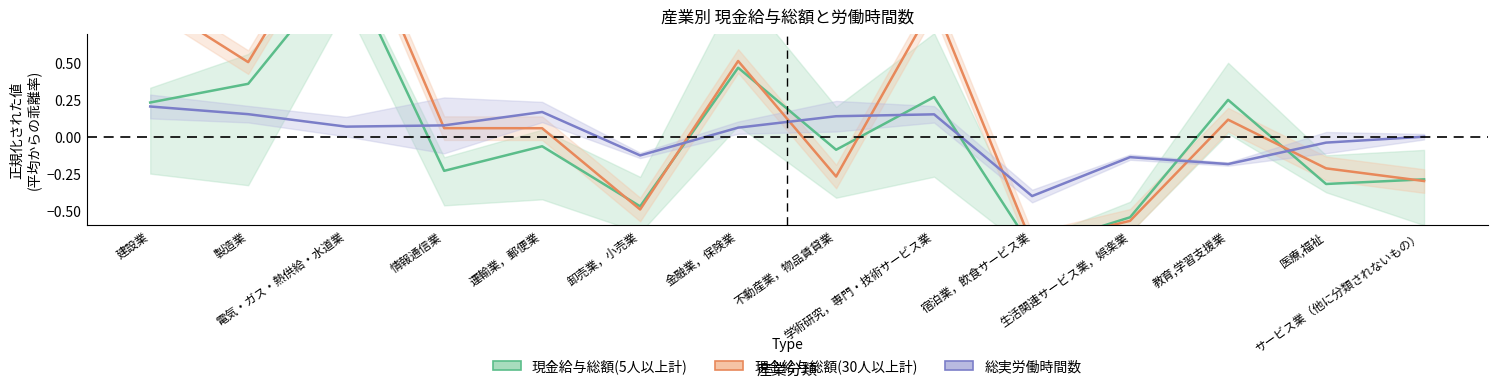

At which label is 総実労働時間数 closest to 0?

サービス業（他に分類されないもの）